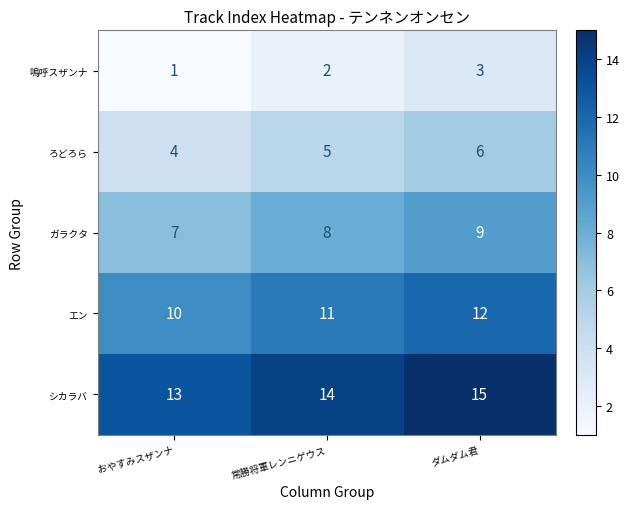

What is the highest value of the ろどろら series?

6